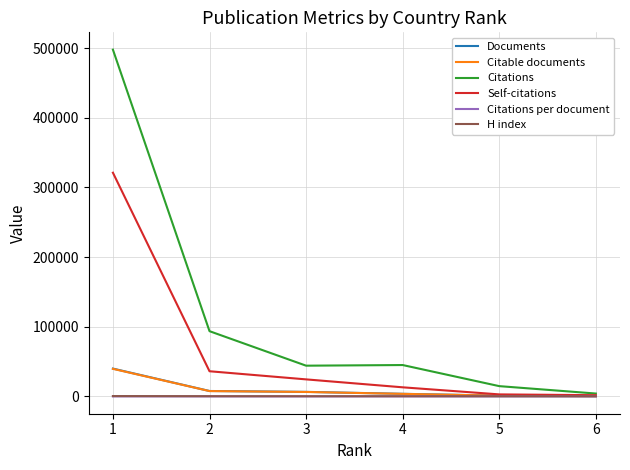

At which label is Self-citations closest to 161451?

2